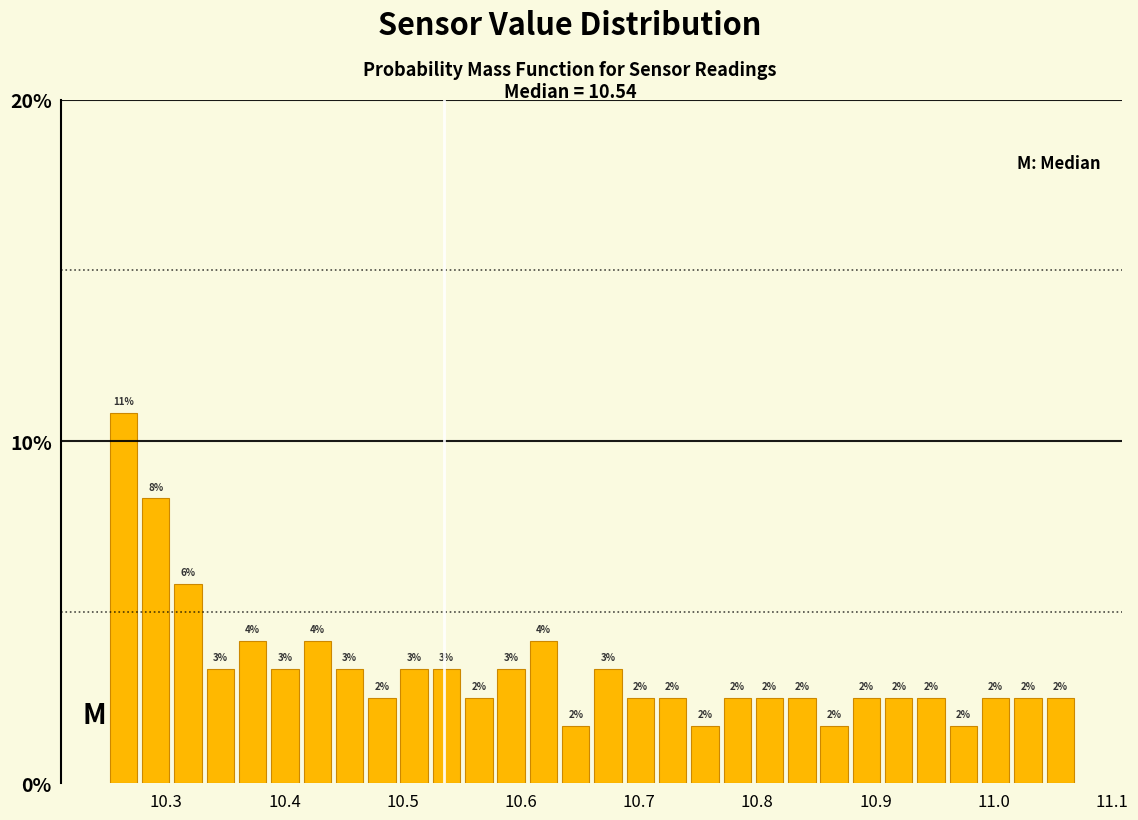

Read against the x-axis, roughly where is the centre of the tallest bar?

10.26